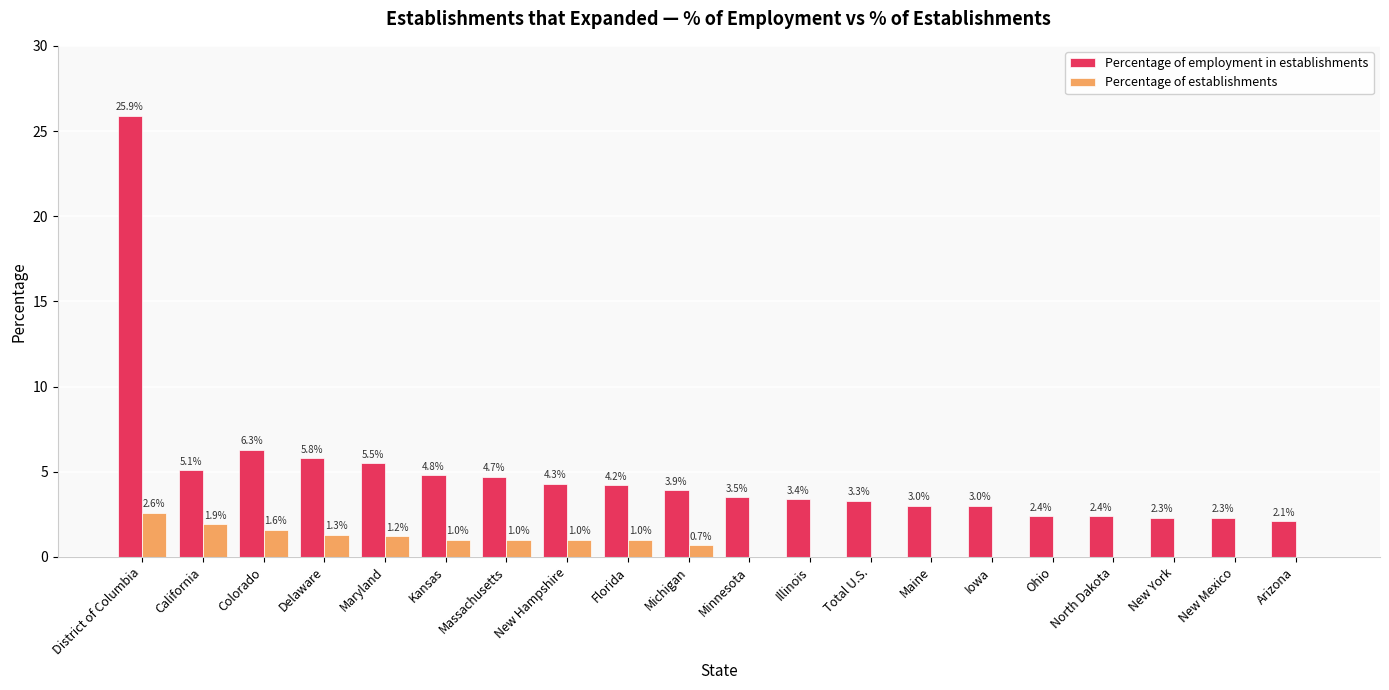

Reading right to left, what are all the values shown in this chart?

Percentage of employment in establishments: 2.1	2.3	2.3	2.4	2.4	3.0	3.0	3.3	3.4	3.5	3.9	4.2	4.3	4.7	4.8	5.5	5.8	6.3	5.1	25.9
Percentage of establishments: 0.0	0.0	0.0	0.0	0.0	0.0	0.0	0.0	0.0	0.0	0.7	1.0	1.0	1.0	1.0	1.2	1.3	1.6	1.9	2.6